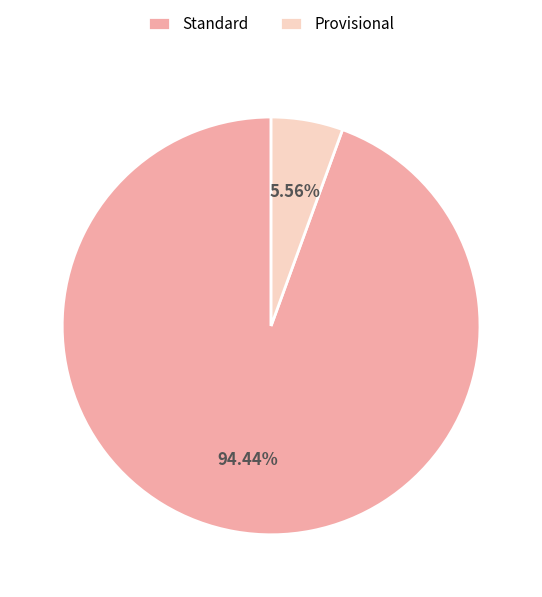

Is the sum of Standard and Provisional greater than half?

Yes